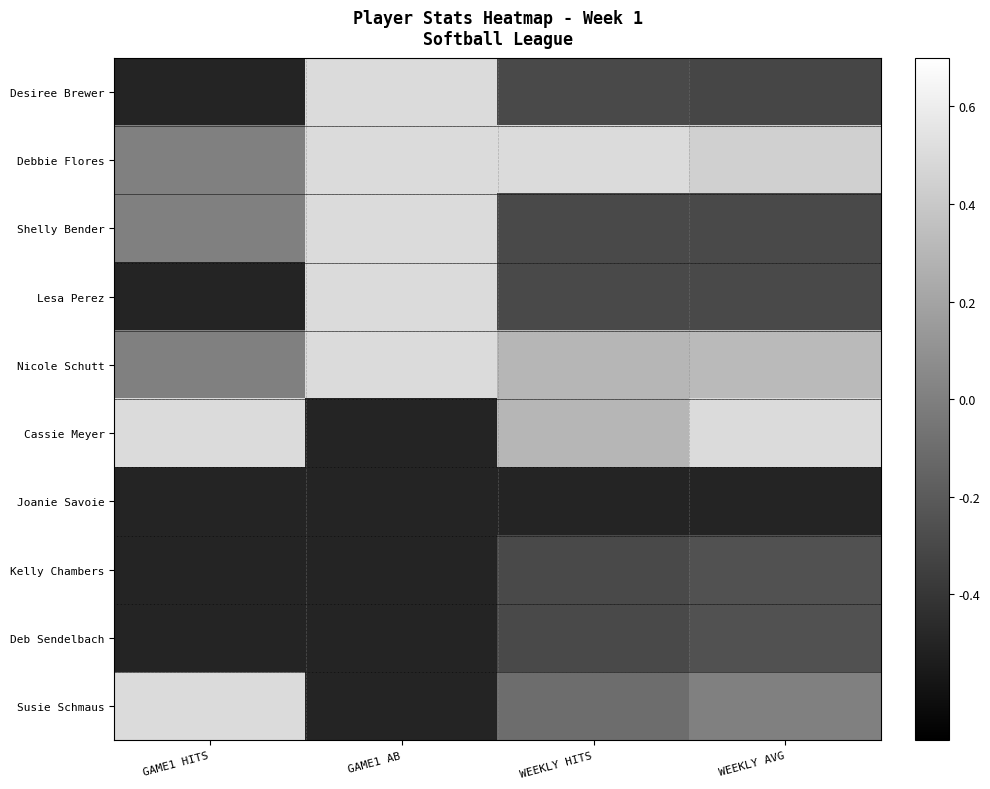

Rank the series at WEEKLY HITS from lowest to highest value.

Joanie Savoie, Desiree Brewer, Shelly Bender, Lesa Perez, Kelly Chambers, Deb Sendelbach, Susie Schmaus, Nicole Schutt, Cassie Meyer, Debbie Flores